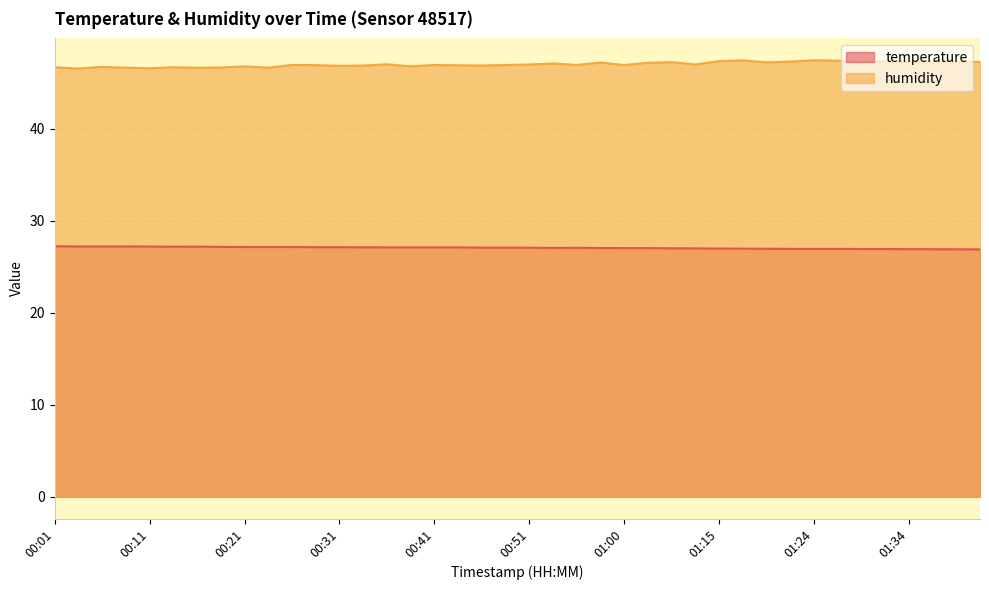

At 01:15, list the series in order from largest to smallest.

humidity, temperature